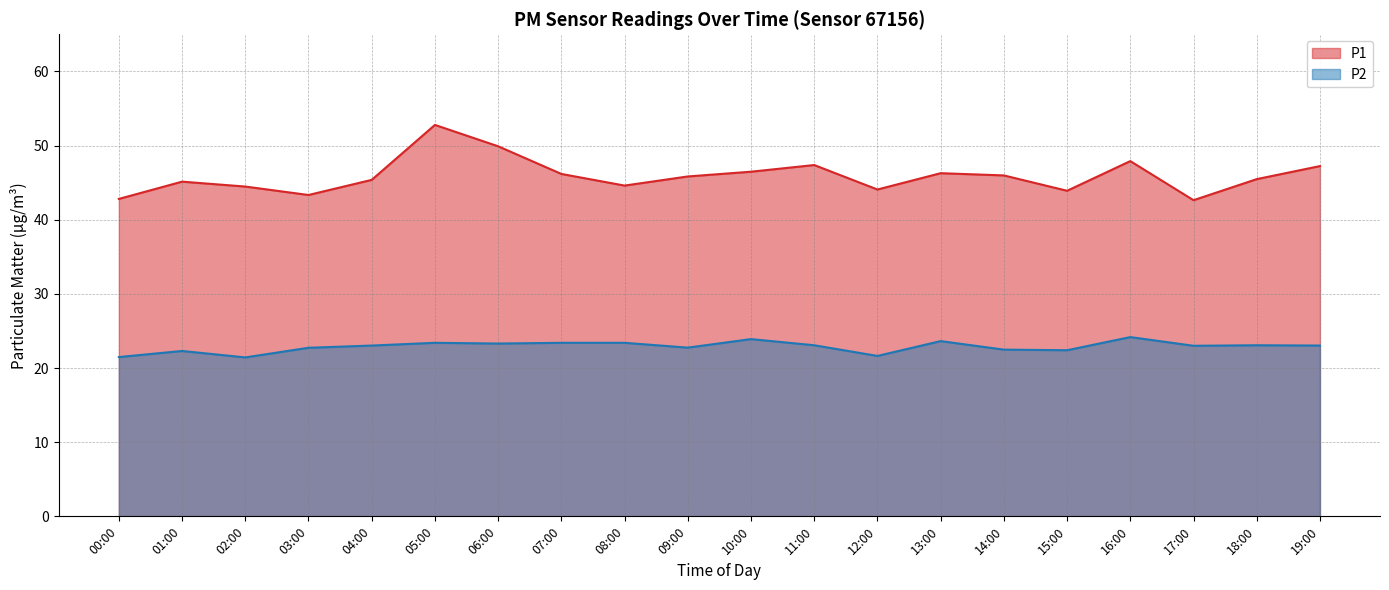

True or false: P1 has a value of 42.6 at 17:00.

True